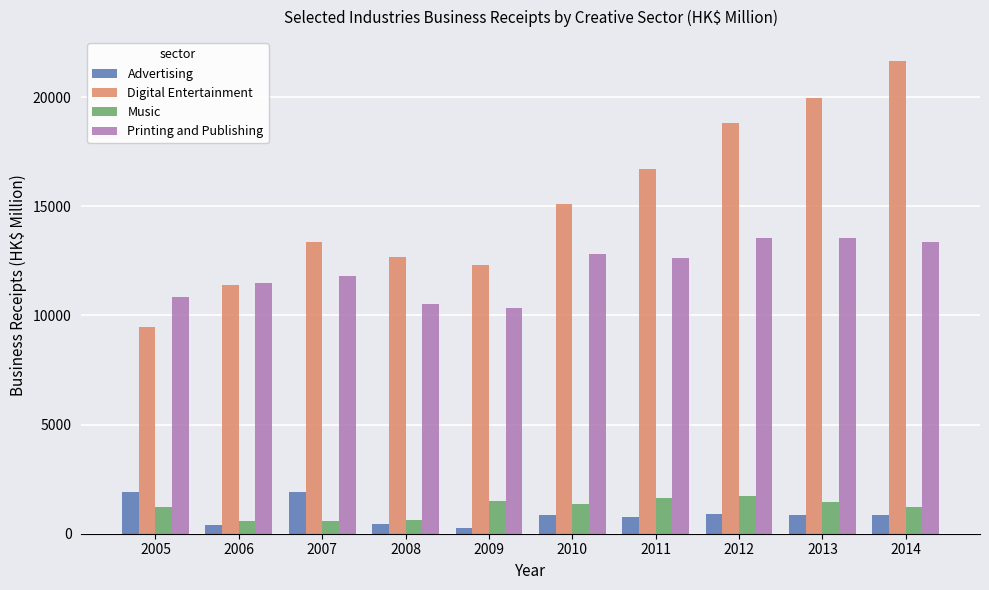

What is the average value of the Digital Entertainment series?

15154